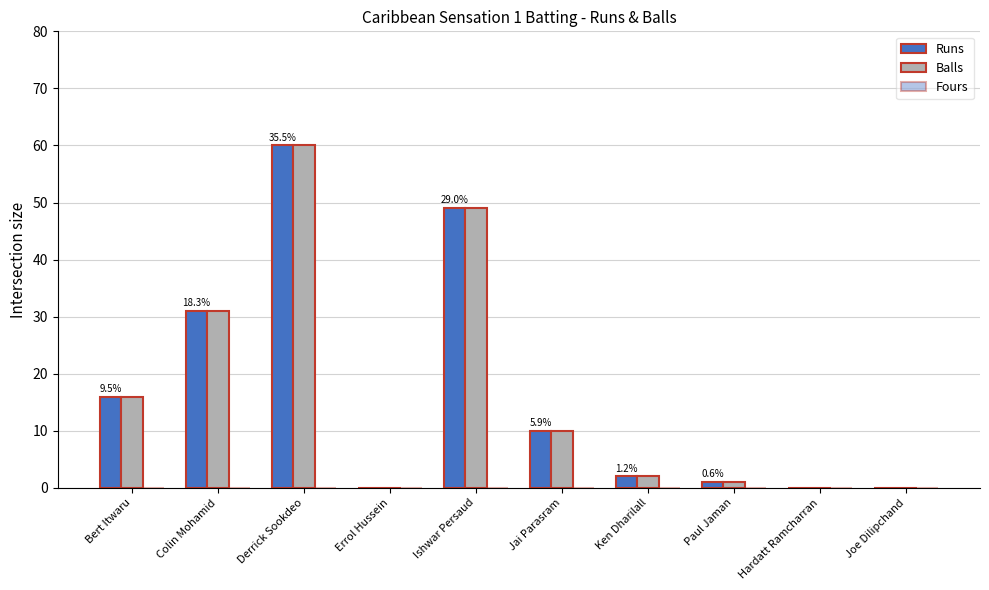

Reading left to right, transcribe all the data shown in this chart.

Runs: Bert Itwaru=16	Colin Mohamid=31	Derrick Sookdeo=60	Errol Hussein=0	Ishwar Persaud=49	Jai Parasram=10	Ken Dharilall=2	Paul Jaman=1	Hardatt Ramcharran=0	Joe Dilipchand=0
Balls: Bert Itwaru=16	Colin Mohamid=31	Derrick Sookdeo=60	Errol Hussein=0	Ishwar Persaud=49	Jai Parasram=10	Ken Dharilall=2	Paul Jaman=1	Hardatt Ramcharran=0	Joe Dilipchand=0
Fours: Bert Itwaru=0	Colin Mohamid=0	Derrick Sookdeo=0	Errol Hussein=0	Ishwar Persaud=0	Jai Parasram=0	Ken Dharilall=0	Paul Jaman=0	Hardatt Ramcharran=0	Joe Dilipchand=0